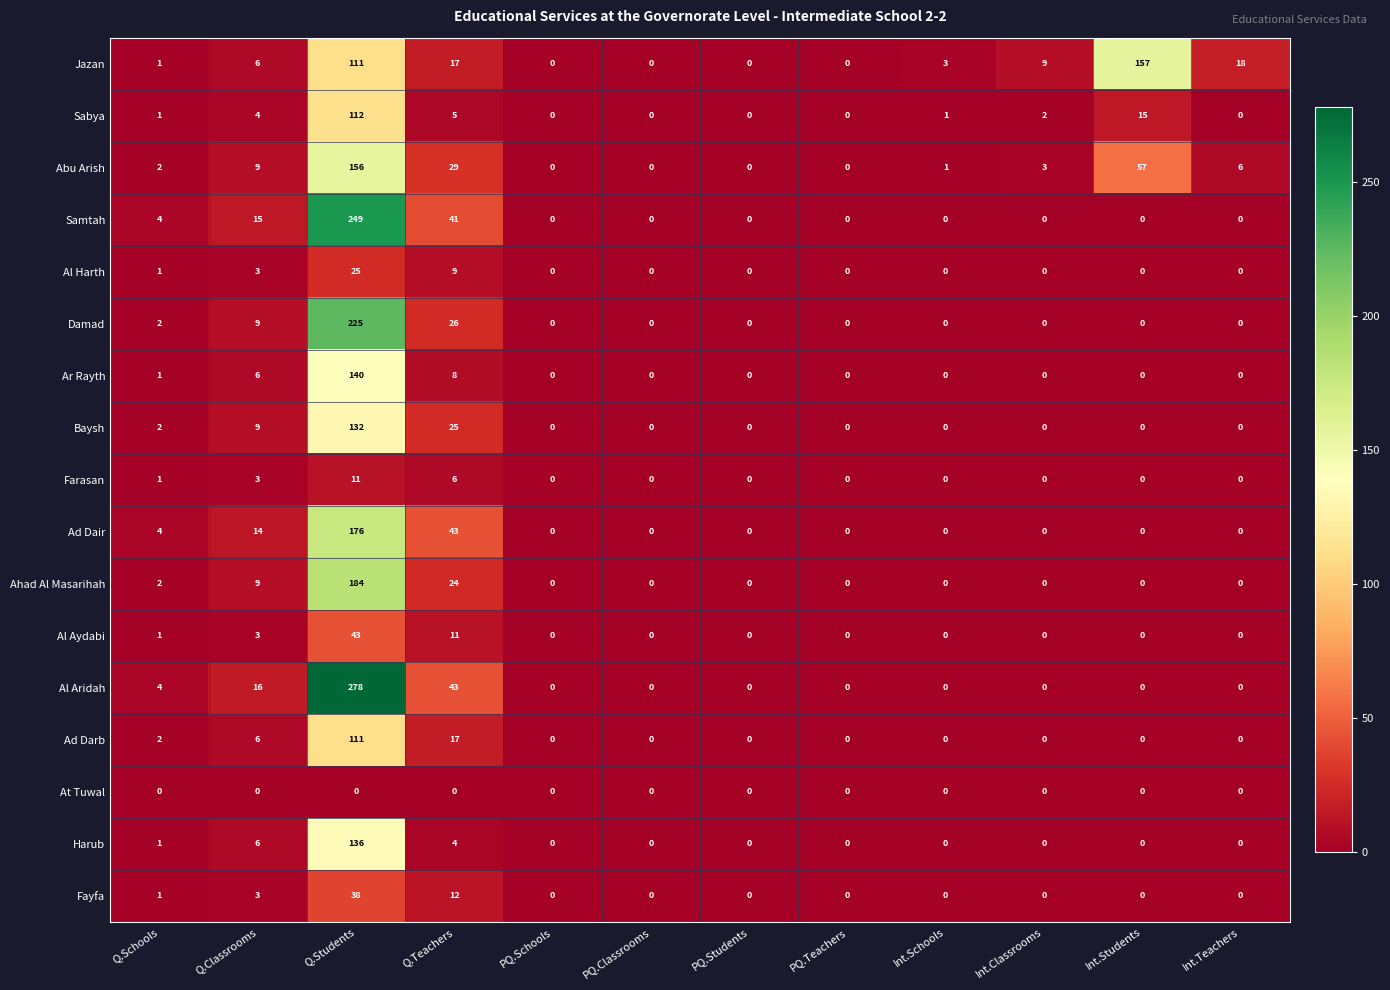

What is the difference between the highest and lowest values at Q.Students?

278